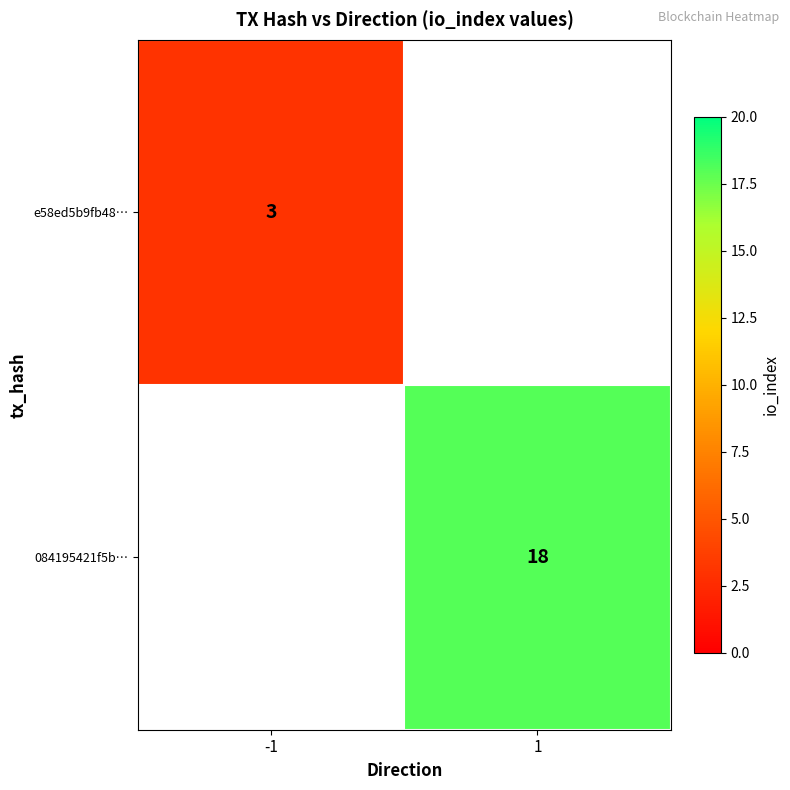

Is it true that e58ed5b9fb48… equals 3 at -1?

True